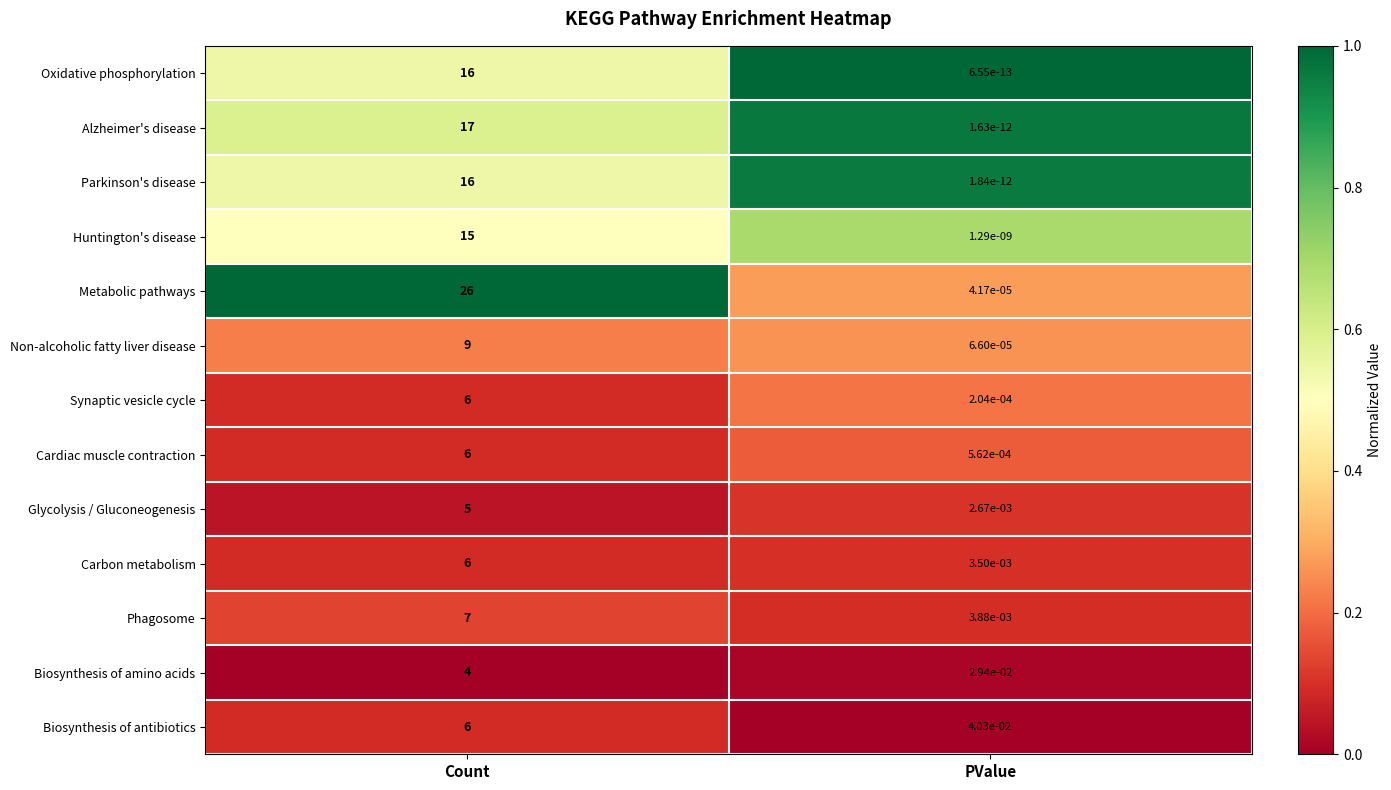

What is the total value across all series at Count?

139.0